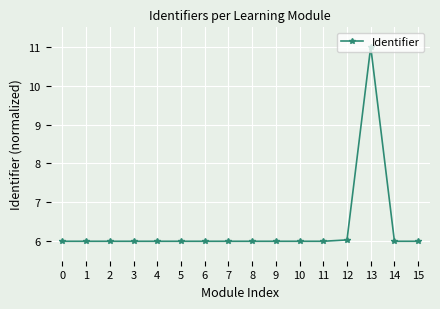

Is it true that the value at 15 is 6.0?

True